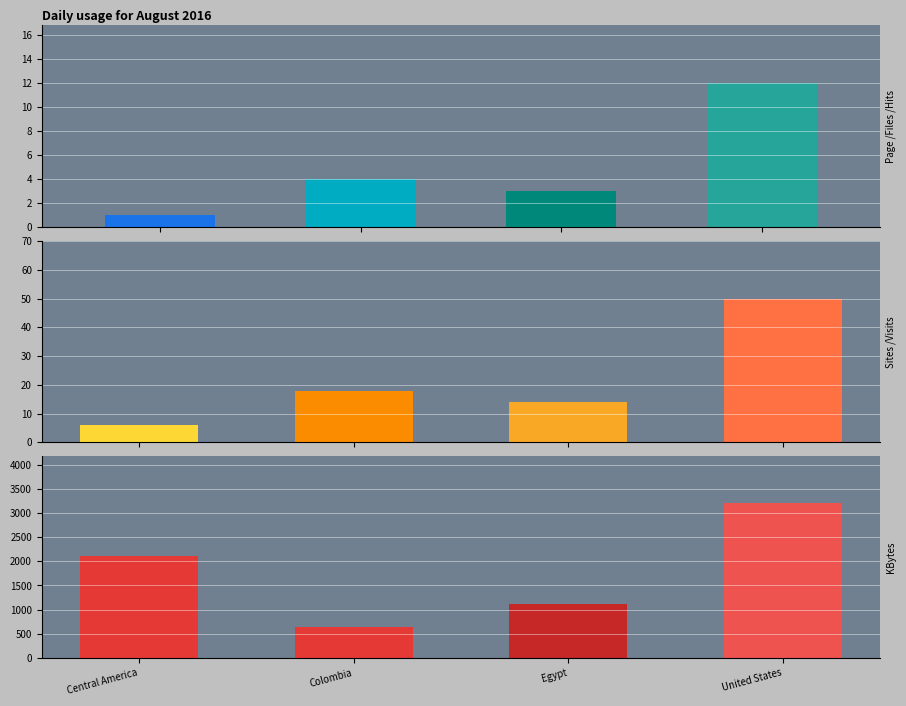

What are all the series names shown in the legend?

Pages/Files/Hits, Sites/Visits, KBytes